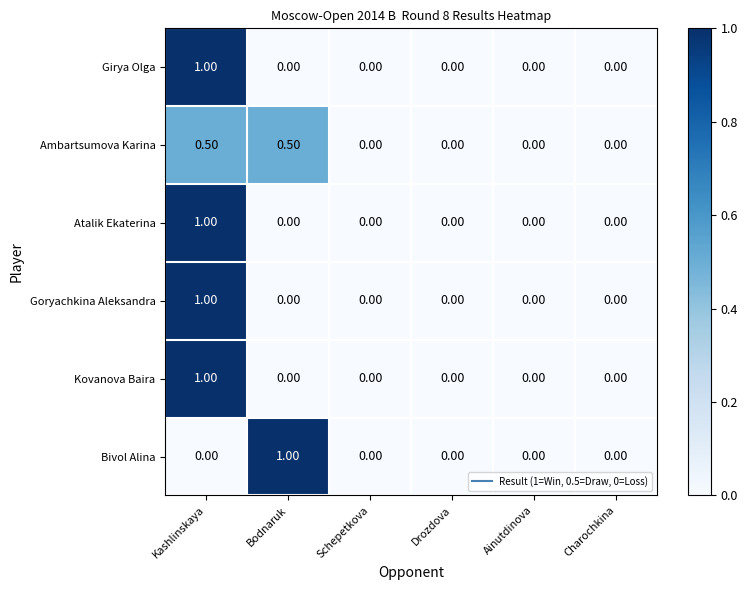

What is the sum of the Kovanova Baira values at Kashlinskaya and Bodnaruk?

1.0